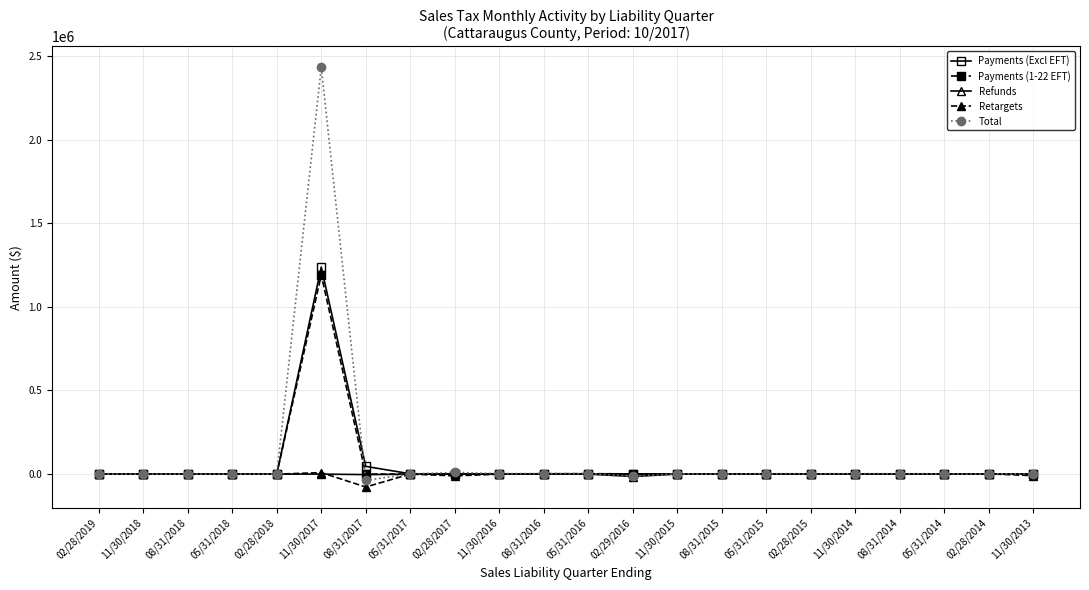

Does the chart display data point markers on the line(s)?

Yes